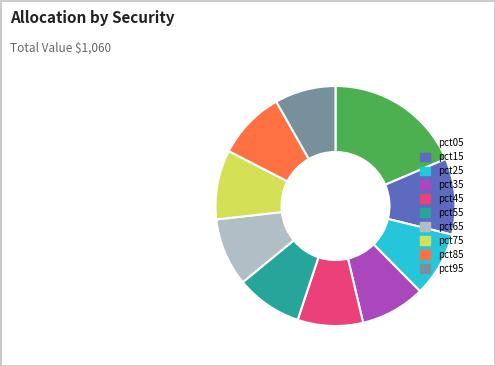

True or false: pct55 accounts for 16% of the total.

False